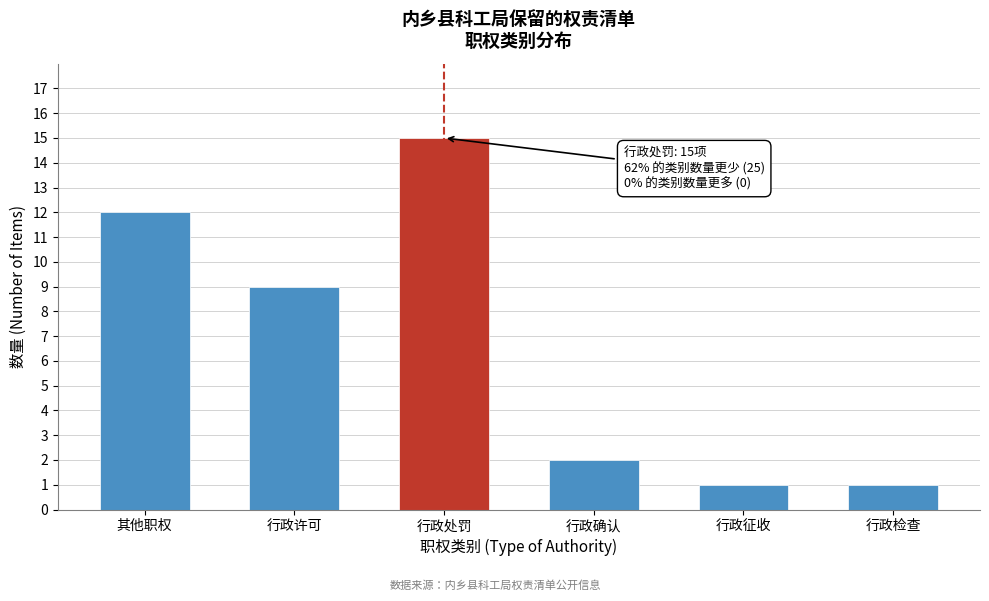

Reading left to right, extract all data points from this chart.

其他职权=12	行政许可=9	行政处罚=15	行政确认=2	行政征收=1	行政检查=1